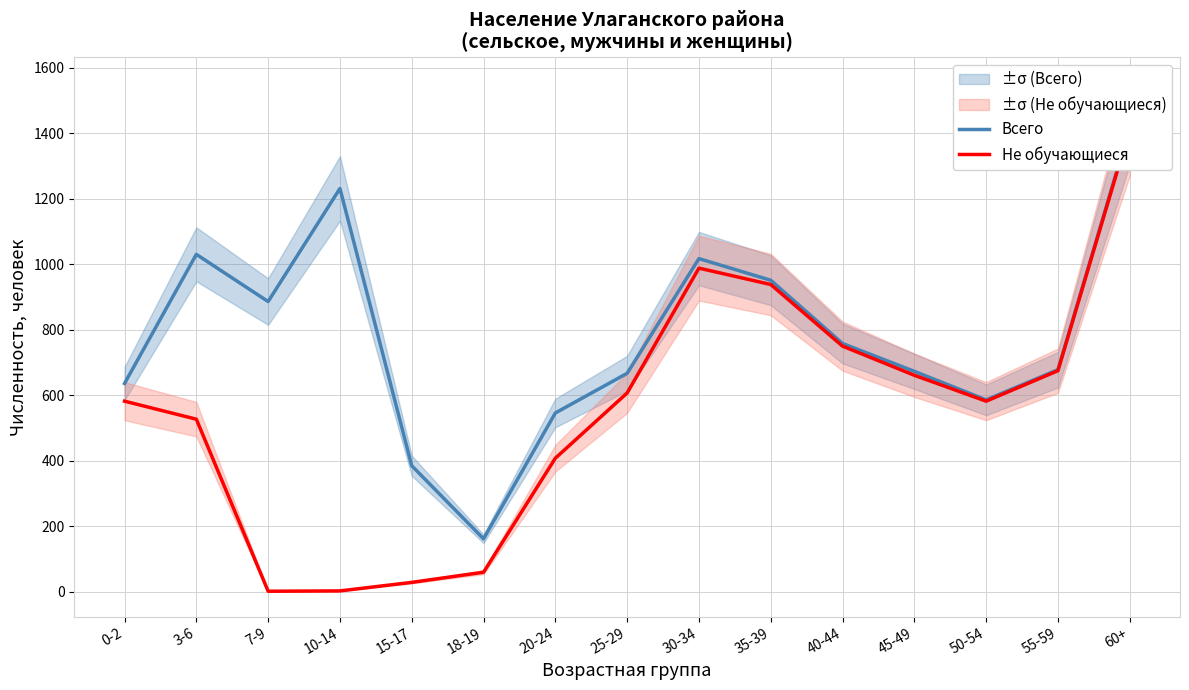

Reading right to left, extract all data points from this chart.

Всего: 1417	678	586	673	758	951	1017	667	546	162	385	1231	886	1030	636
Не обучающиеся: 1412	675	582	661	750	938	988	607	408	60	29	3	2	527	582